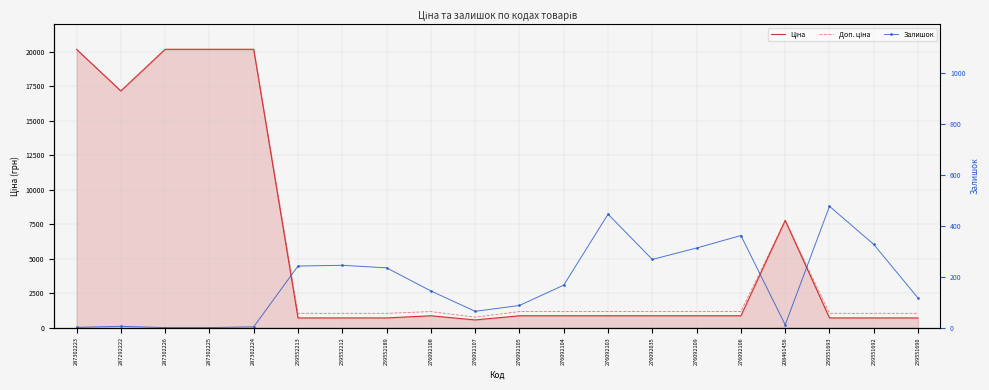

True or false: Доп. ціна and Залишок cross at least once.

False